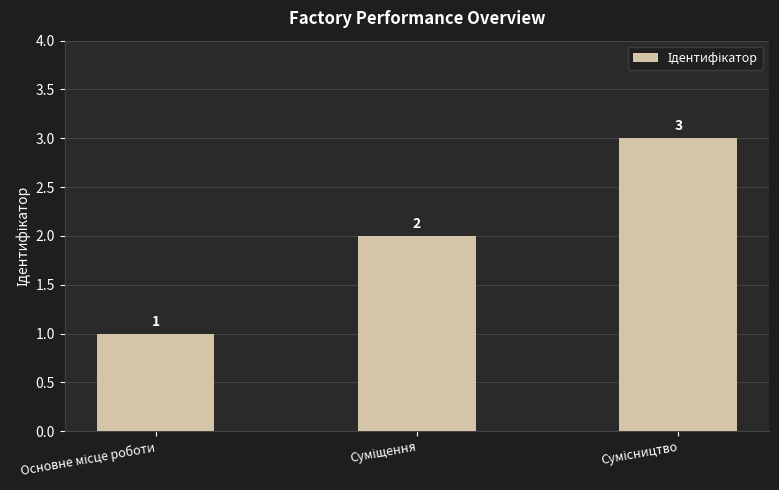

What is the greatest value displayed?

3